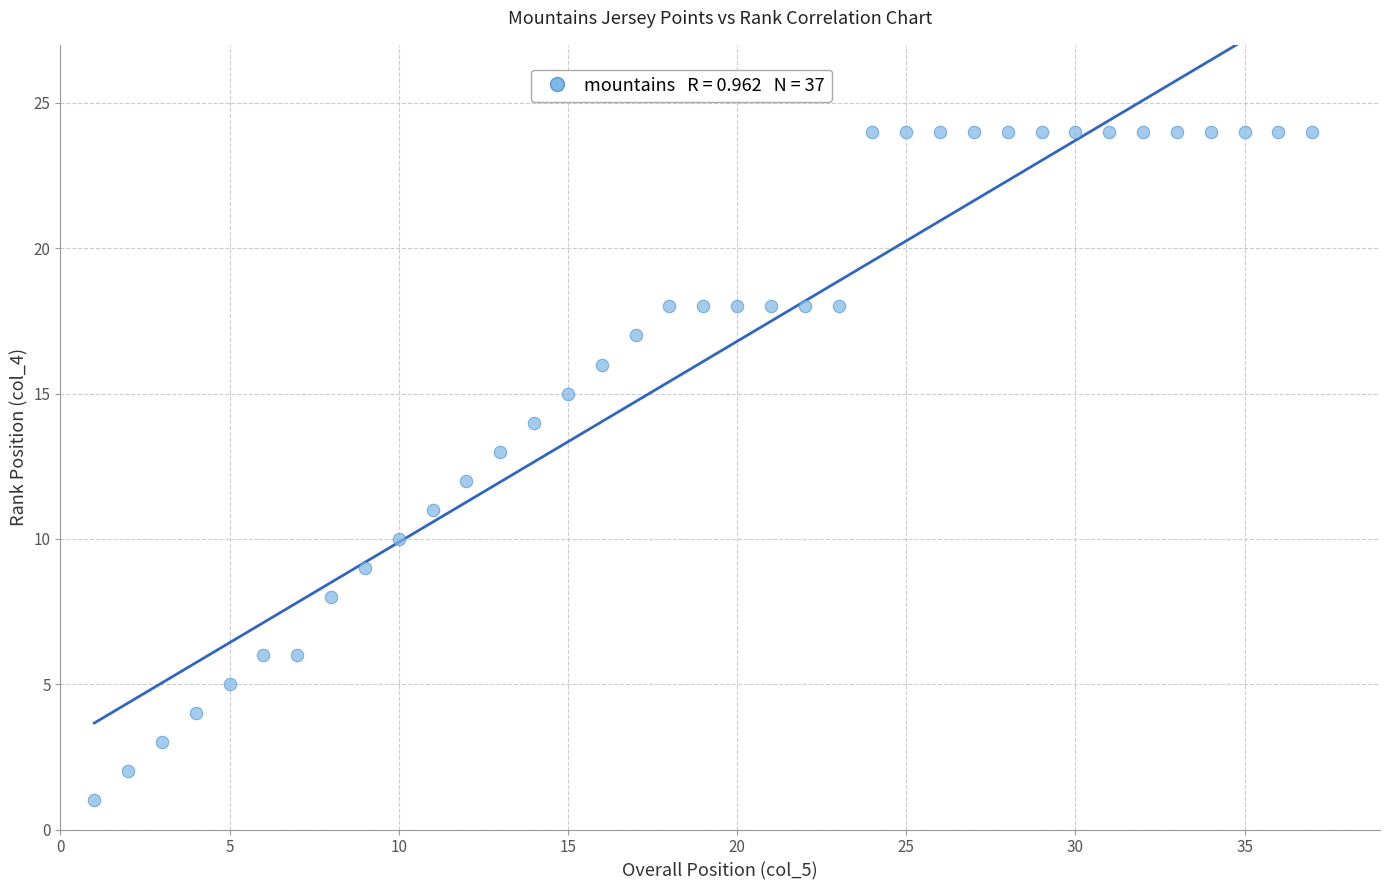

What is the range of Y values (max minus min)?

23